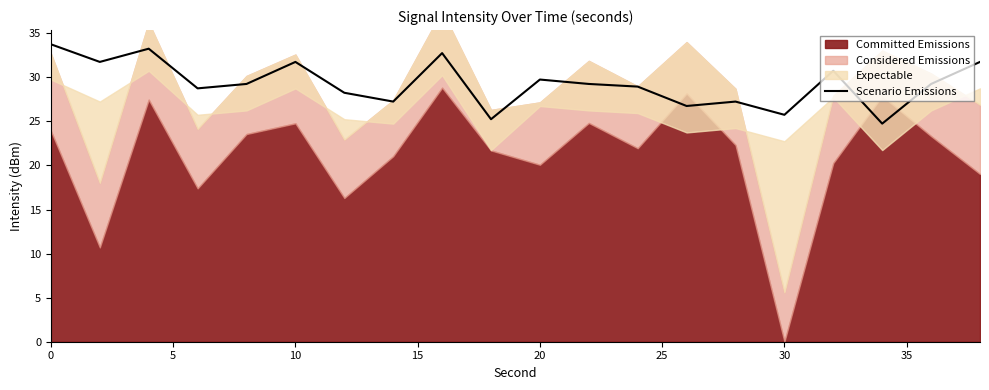

Is it true that Scenario Emissions equals 33.7 at 0?

True